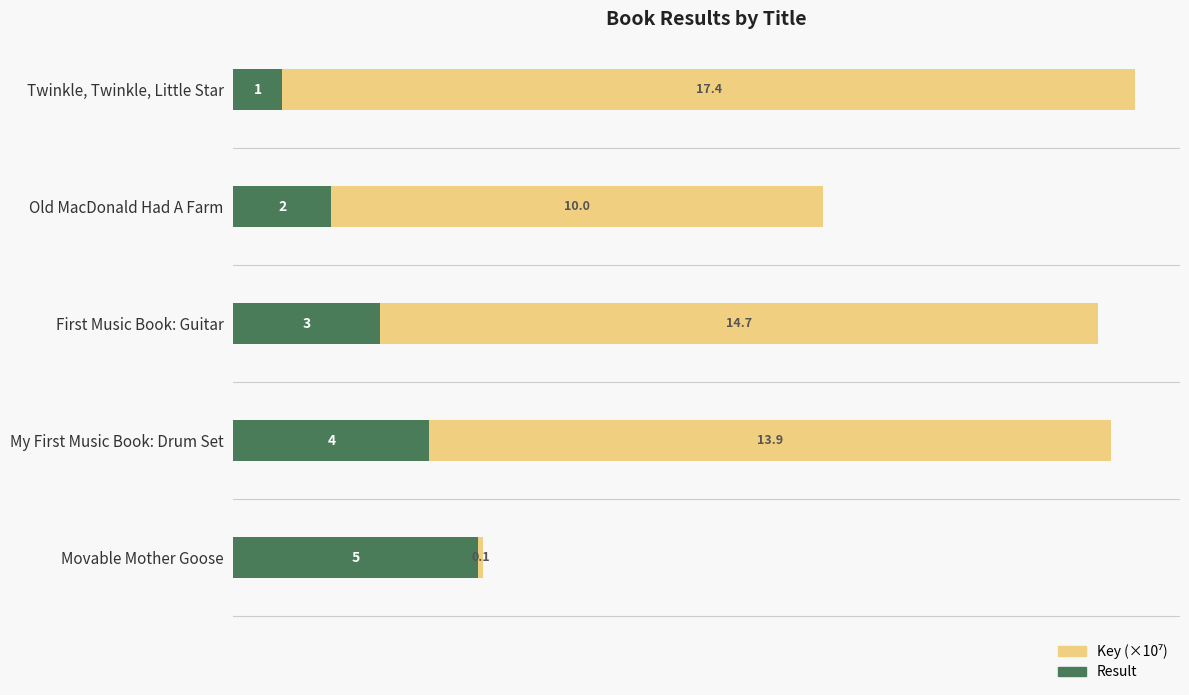

Rank the categories by Result value from lowest to highest.

Twinkle, Twinkle, Little Star, Old MacDonald Had A Farm, First Music Book: Guitar, My First Music Book: Drum Set, Movable Mother Goose